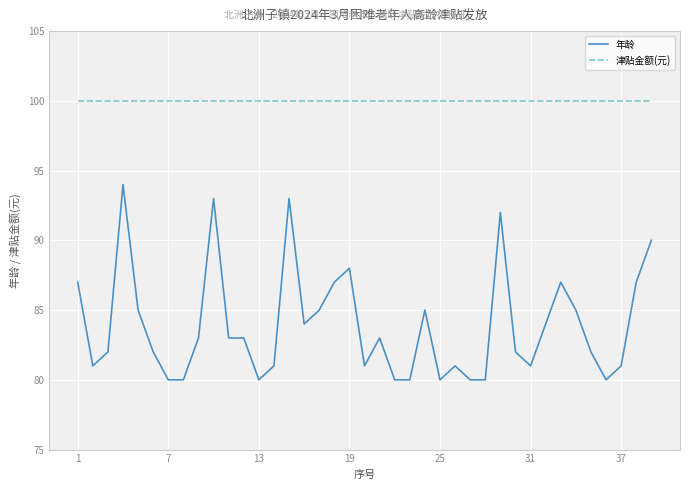

Which series has the widest spread of values?

年龄